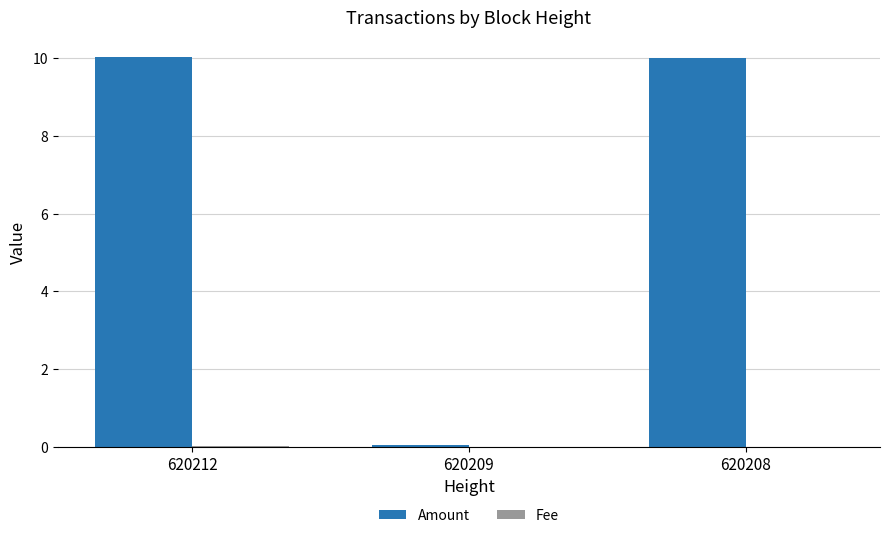

What is the highest value of the Amount series?

10.0